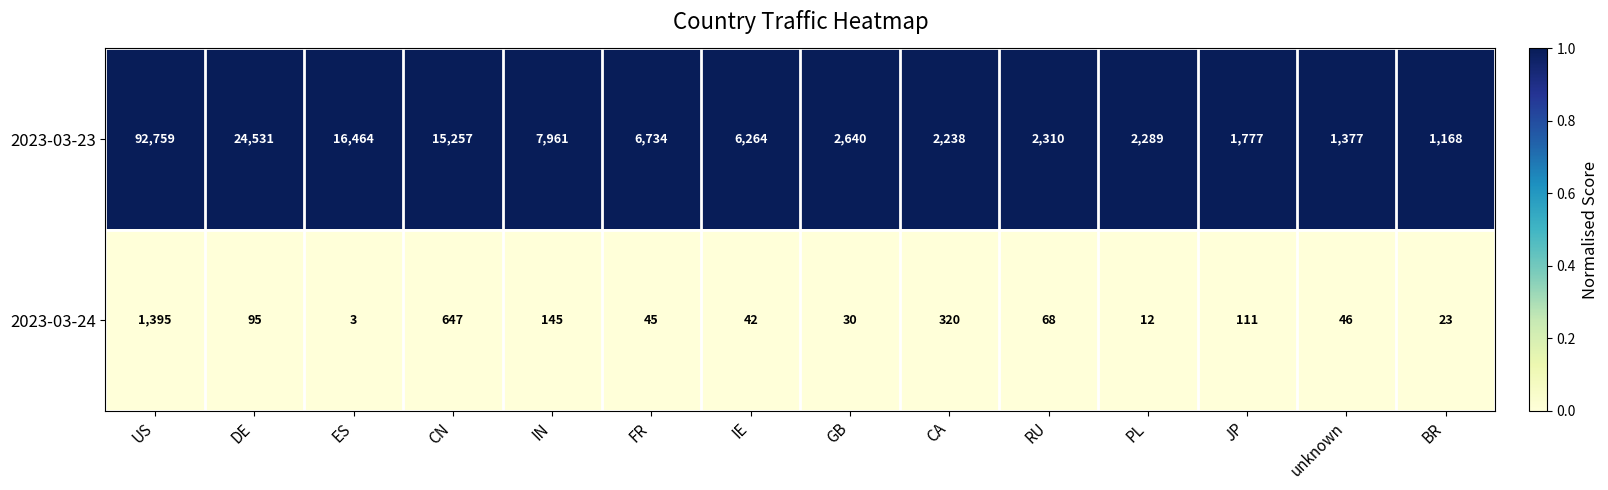

Which series has the largest total across all categories?

2023-03-23